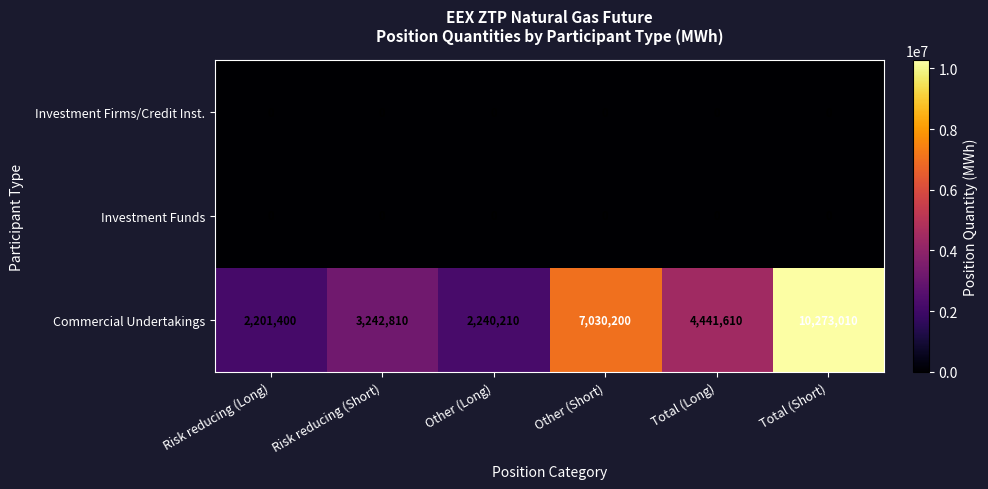

At which label does Commercial Undertakings first exceed 4441610?

Other (Short)